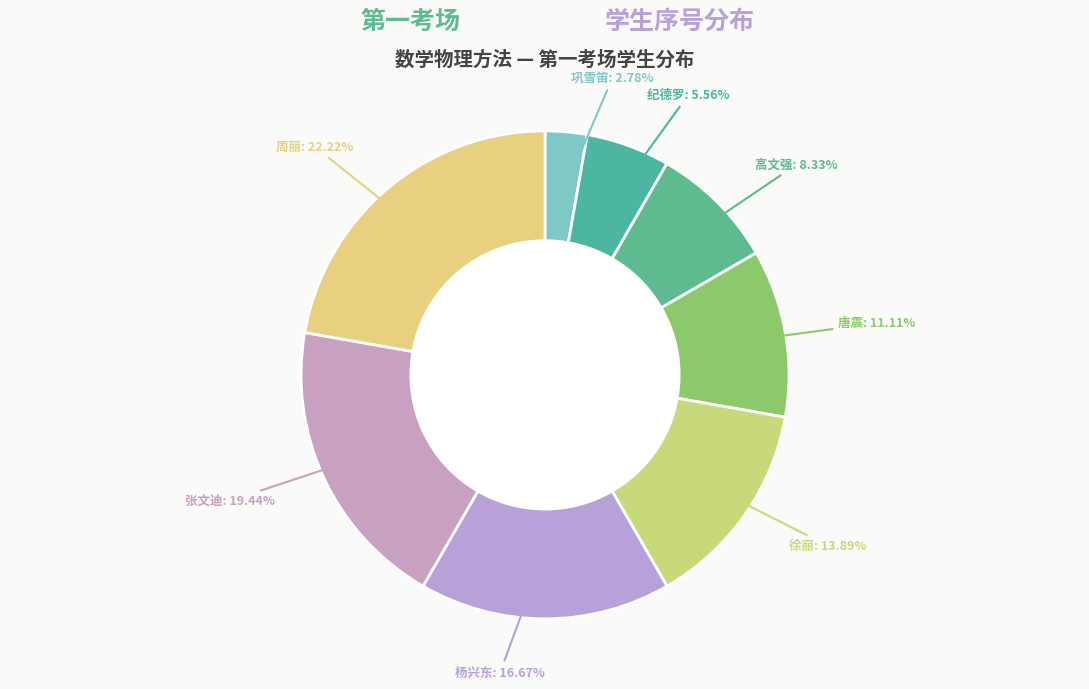

Is it true that 高文强 is 8% of the pie?

True